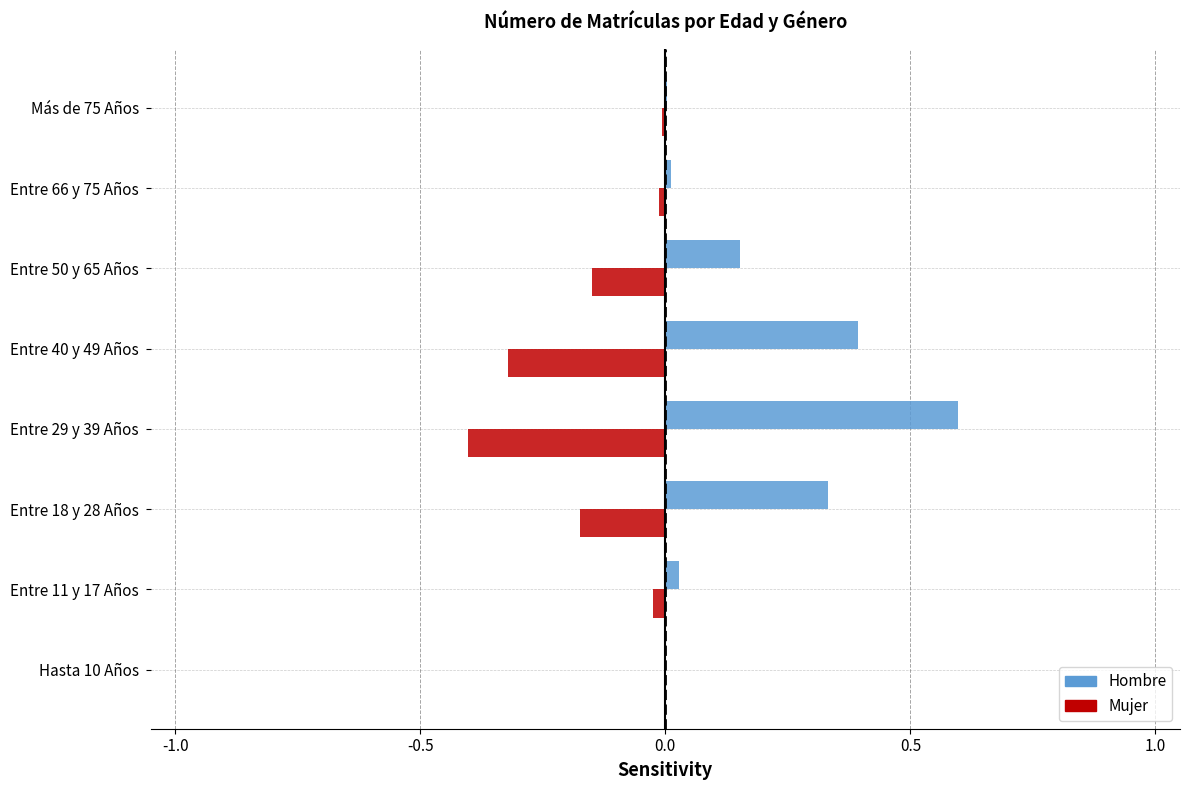

What is the sum of all Hombre values?

1.5